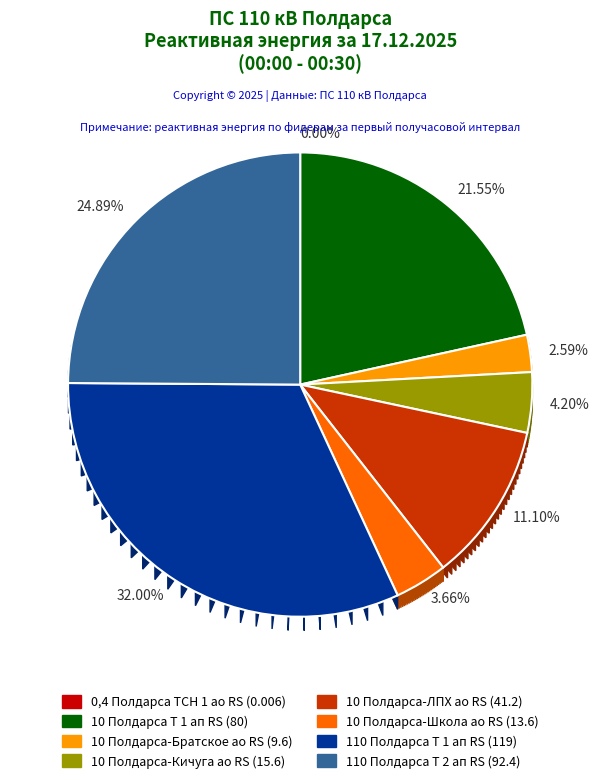

What is the ratio of the value at 10 Полдарса-Братское ао RS to the value at 110 Полдарса Т 2 ап RS?

0.1